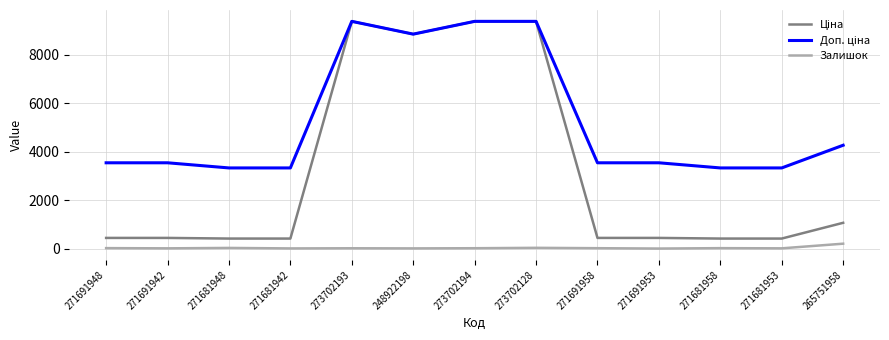

True or false: Залишок has a value of 4.0 at 271691953.

True